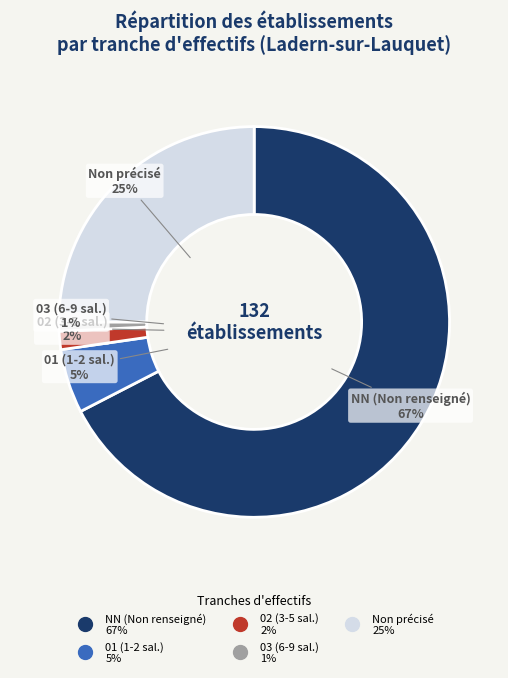

To the nearest percent, what is the average slice percentage?

20%